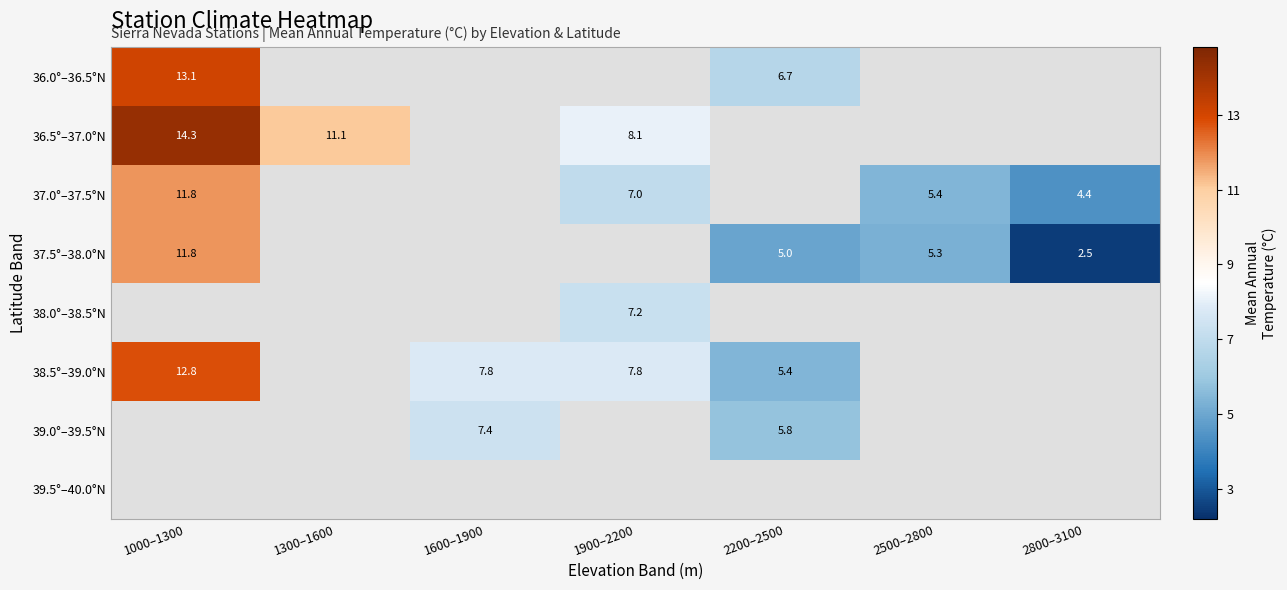

Which series has the largest range (max minus min)?

37.5°–38.0°N